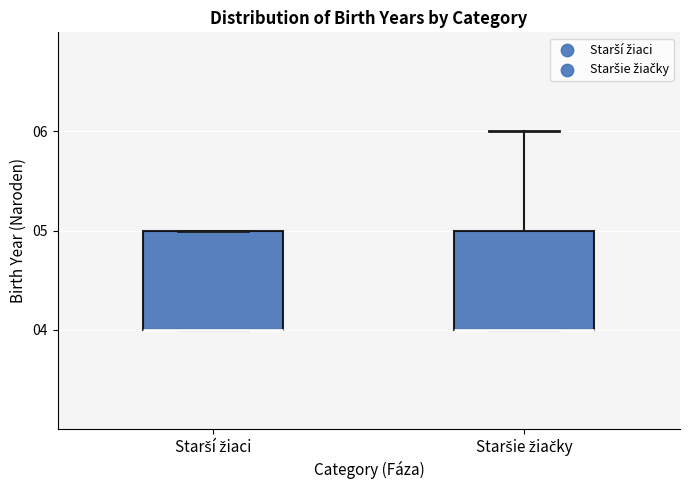

Reading left to right, read every box against the y-axis: the position of its median line, the range the box covers, and the ends of its whiskers. The values are not printed on the chart, so give them approximately, as read against the axis.

Starší žiaci: median 4 (drawn on the box's lower edge), box 4 to 5, whiskers 4 to 5
Staršie žiačky: median 4 (drawn on the box's lower edge), box 4 to 5, whiskers 4 to 6